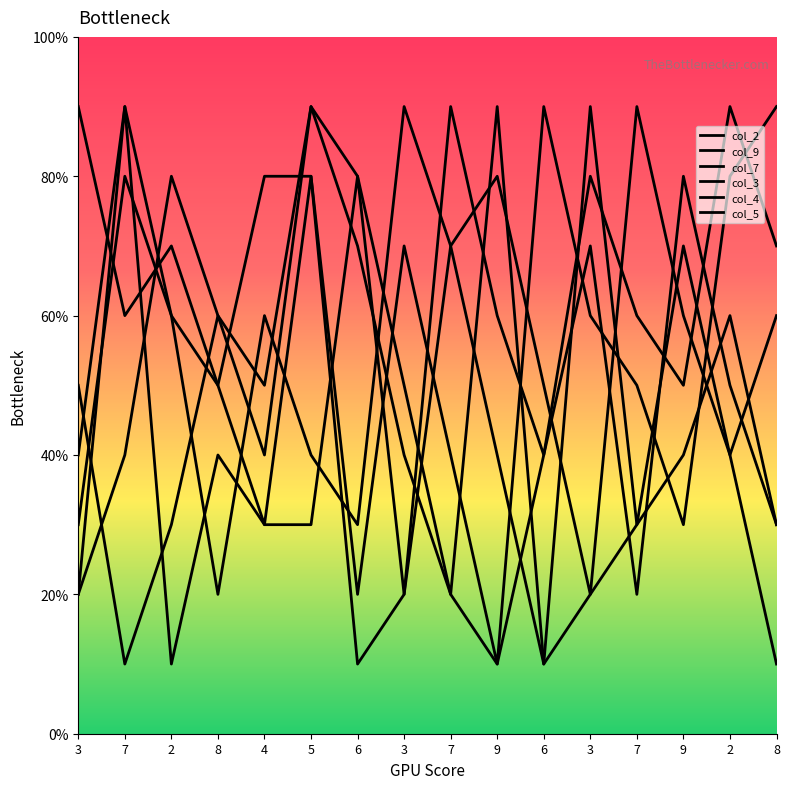

Does the chart display data point markers on the line(s)?

No